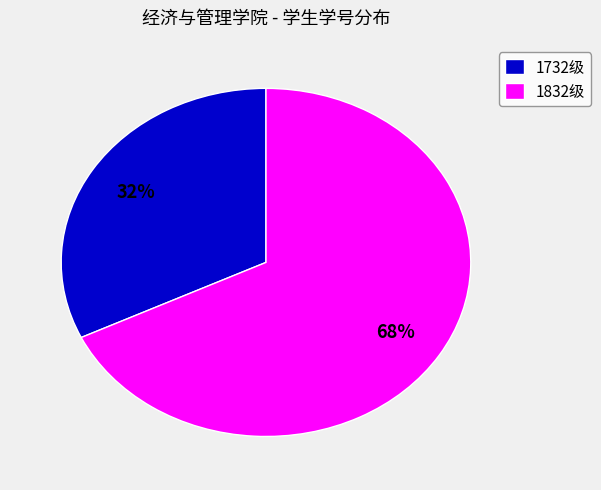

Is the sum of 1732级 and 1832级 greater than half?

Yes